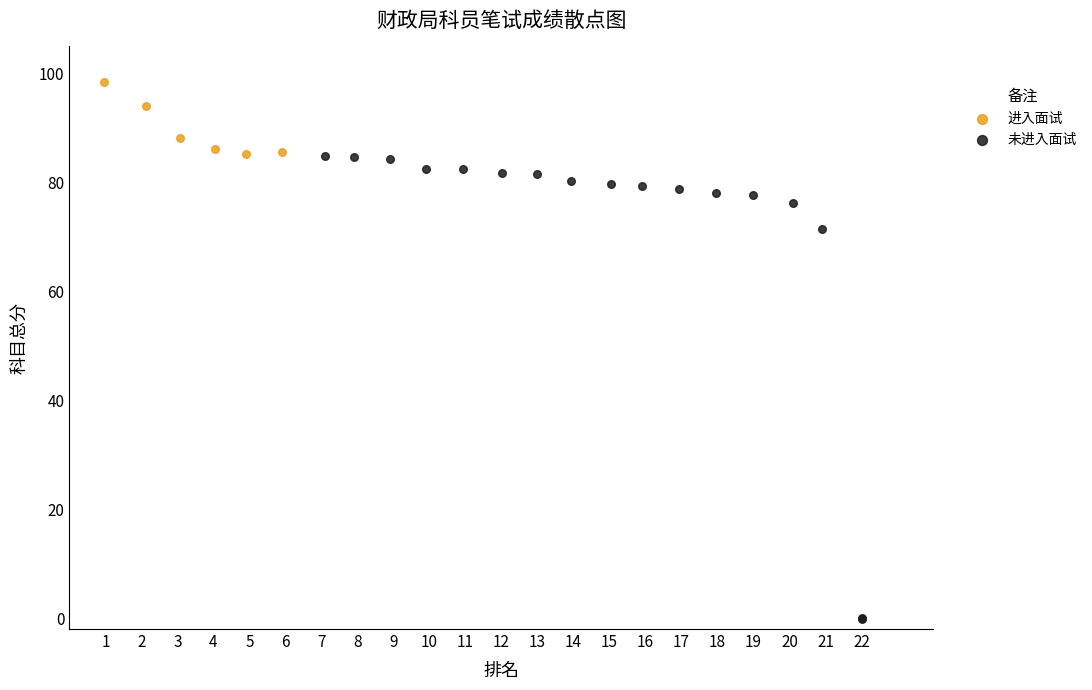

Which series contains the lowest Y value?

未进入面试